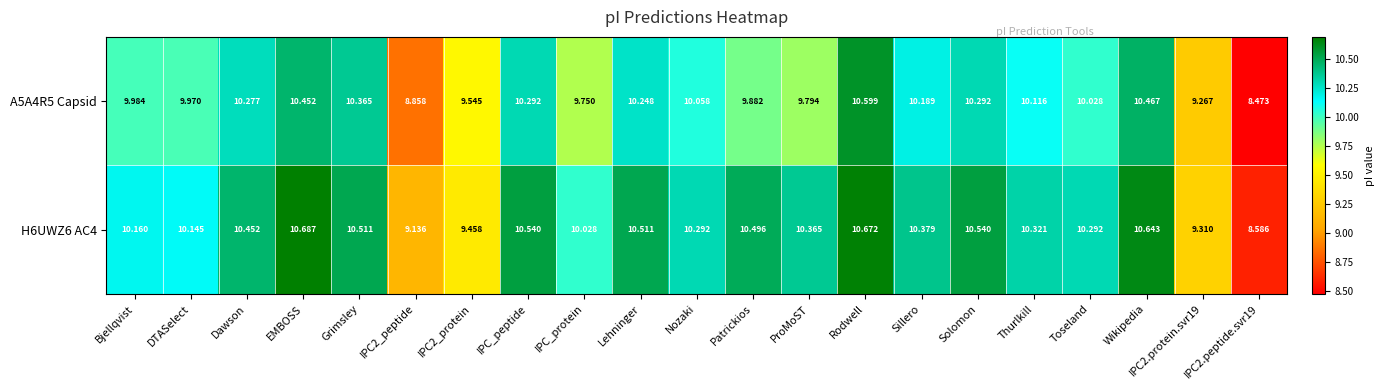

Which label corresponds to the largest value in the chart?

EMBOSS